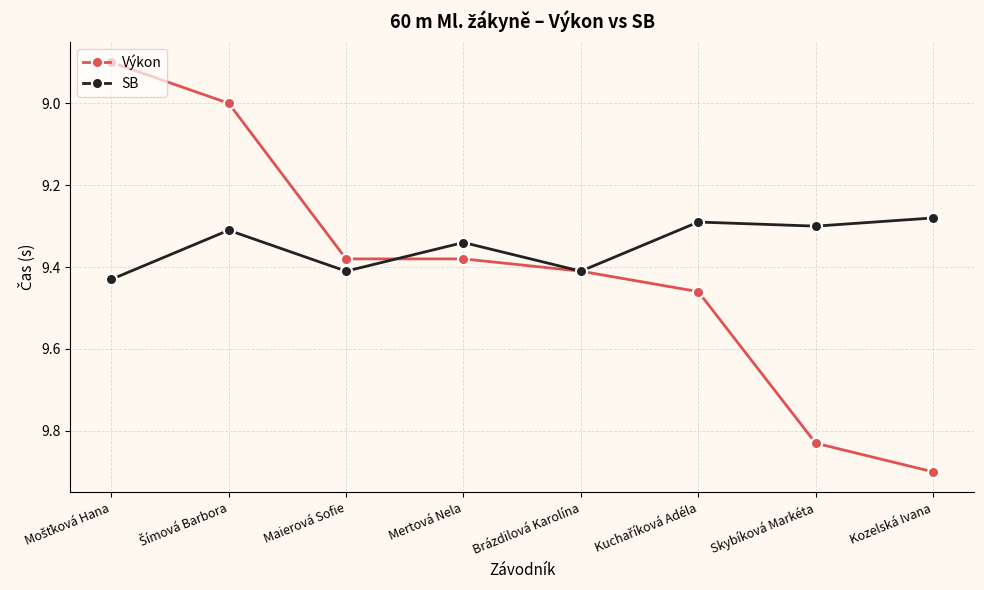

What is the total value across all series at Brázdilová Karolína?

18.8